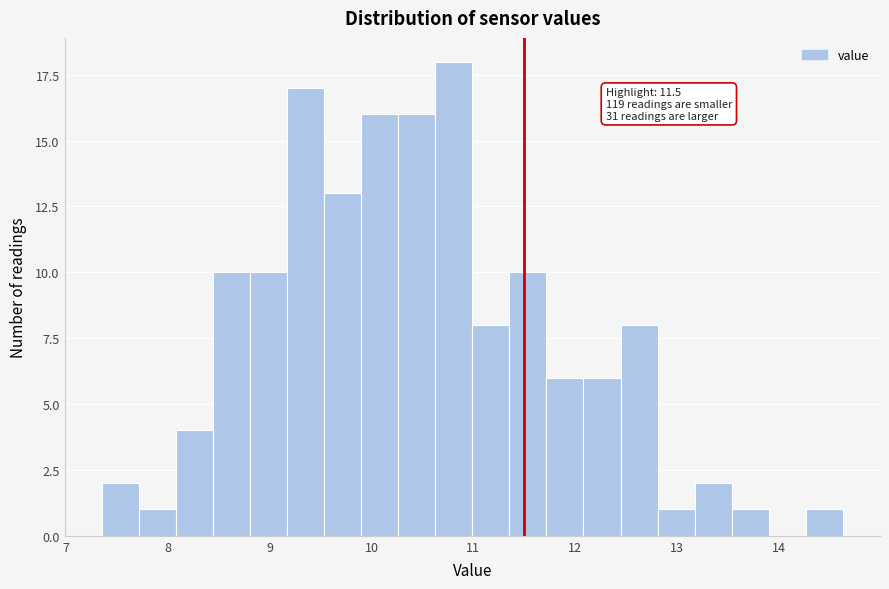

Read against the x-axis, roughly where is the centre of the tallest bar?

10.8